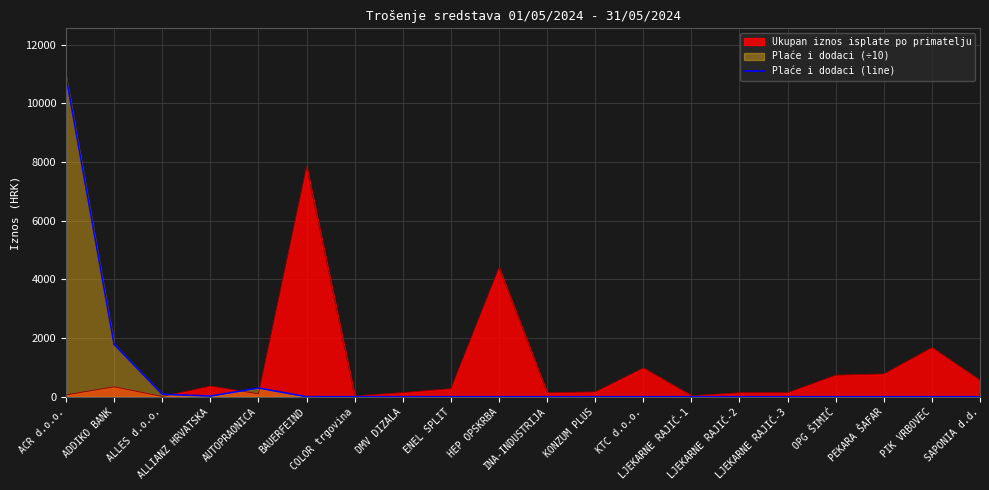

What is the greatest value displayed?

10921.4